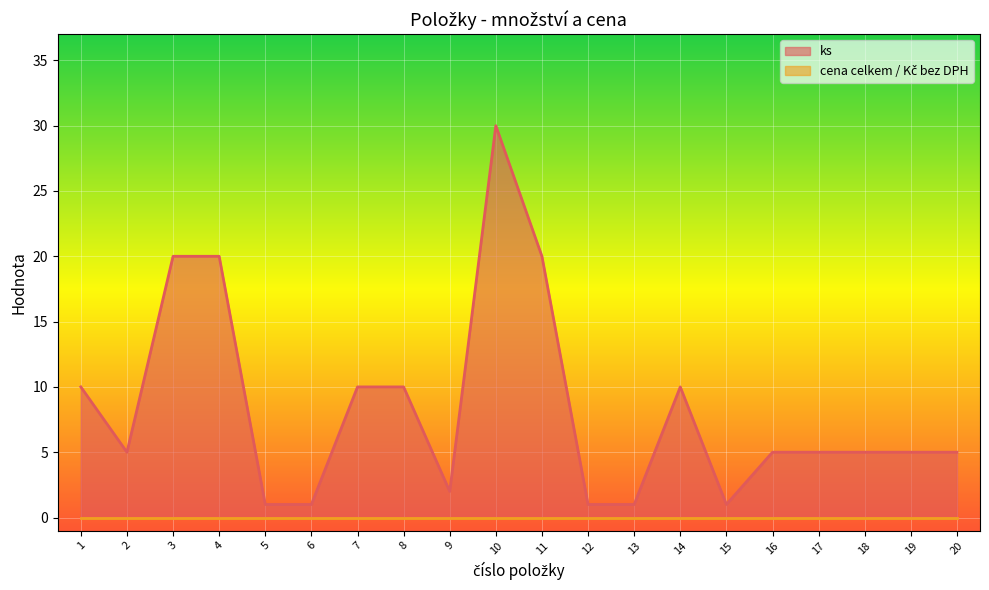

Which category has the highest value across all series?

10